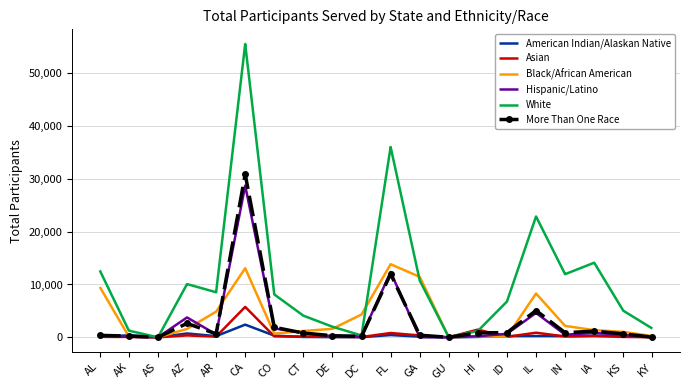

What is the difference between the highest and lowest values at IL?

22634